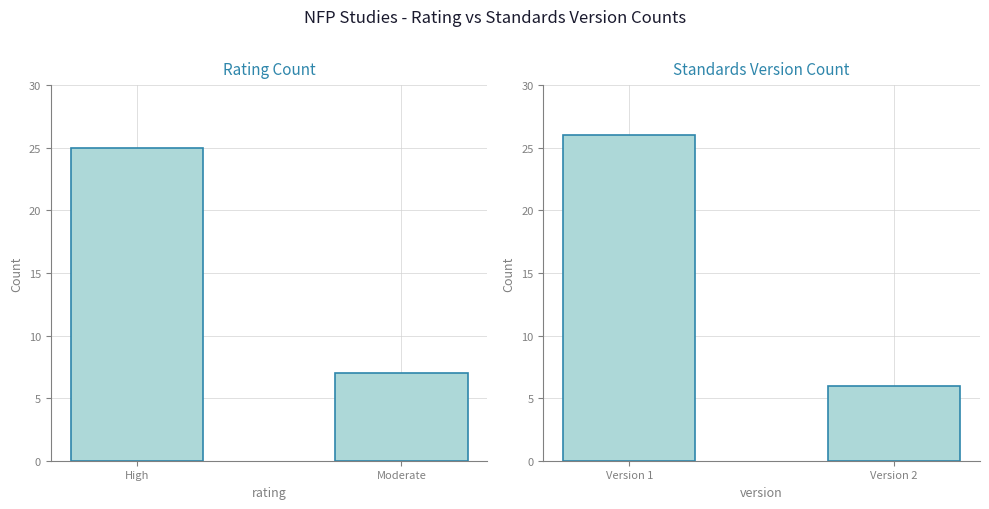

True or false: Rating Count has a value of 25 at High.

True